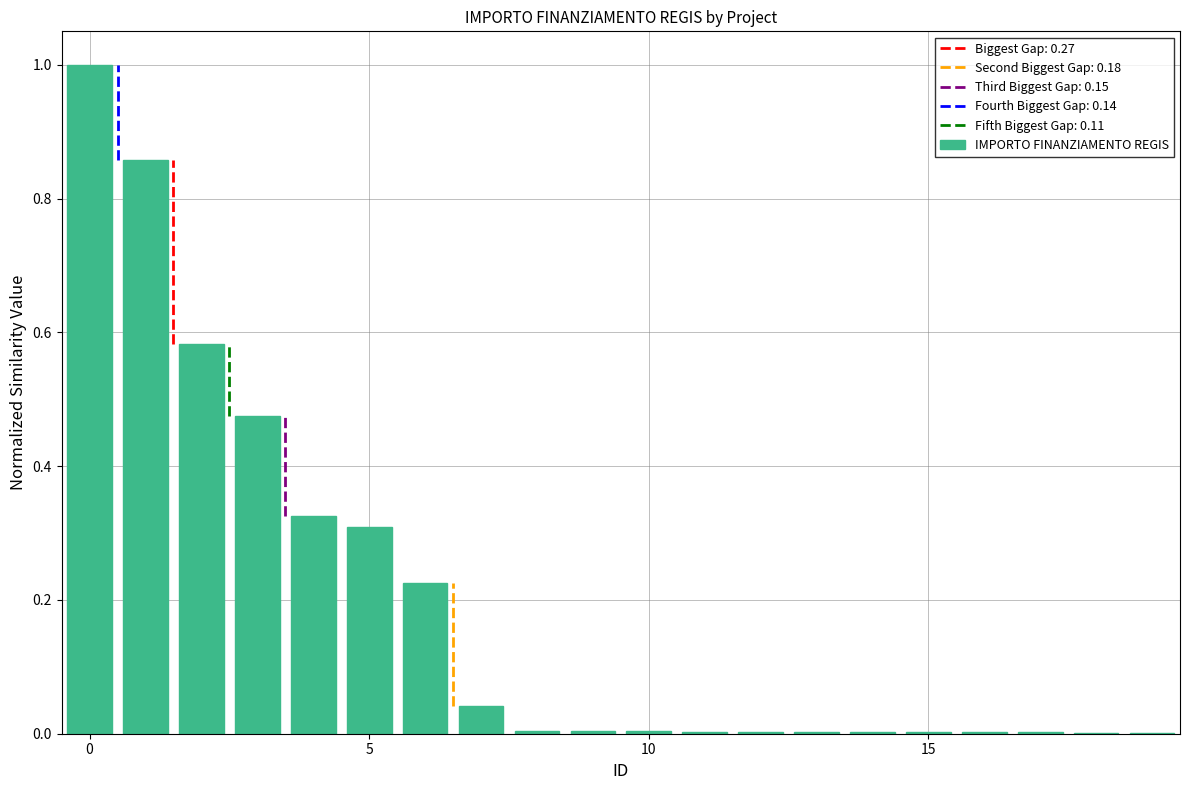

At which category does the chart reach its minimum across all series?

19